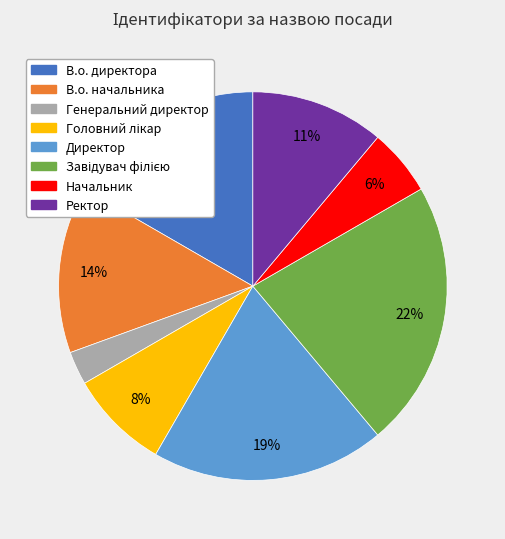

True or false: В.о. директора accounts for 2% of the total.

False